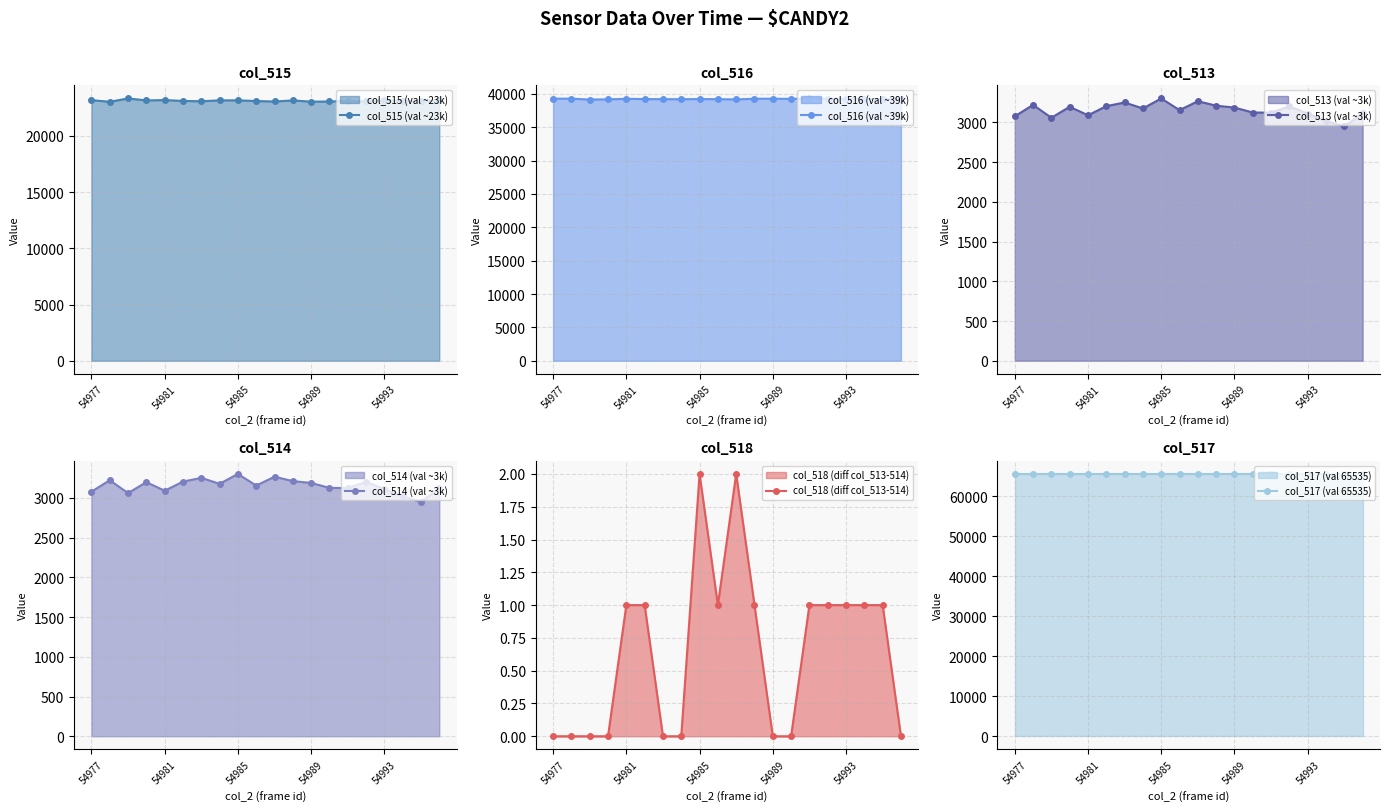

What are all the series names shown in the legend?

col_515 (val ~23k), col_516 (val ~39k), col_513 (val ~3k), col_514 (val ~3k), col_518 (diff col_513-514), col_517 (val 65535)